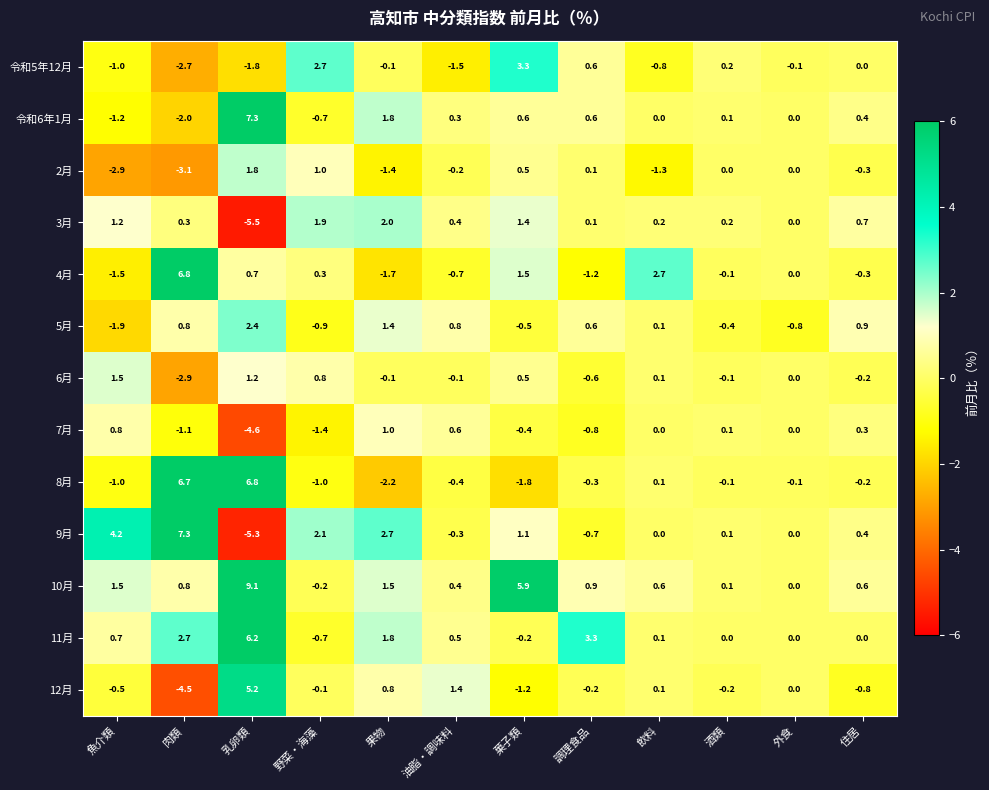

What is the sum of the 8月 values at 外食 and 魚介類?

-1.1